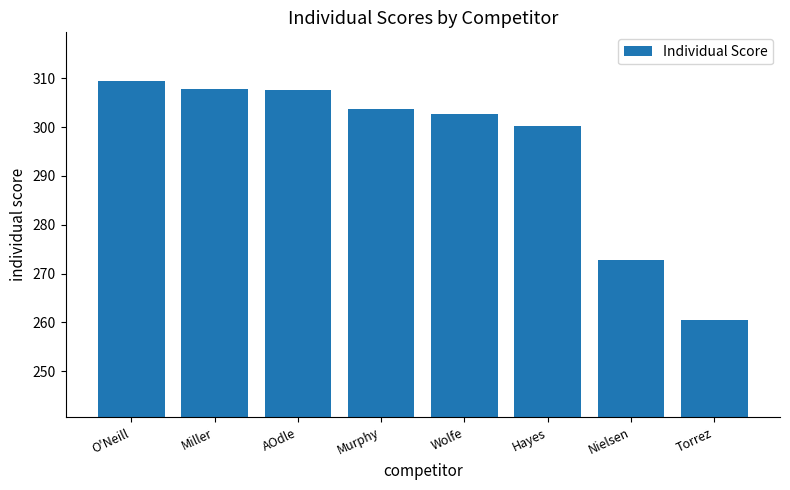

Which category has the lowest value across all series?

Torrez